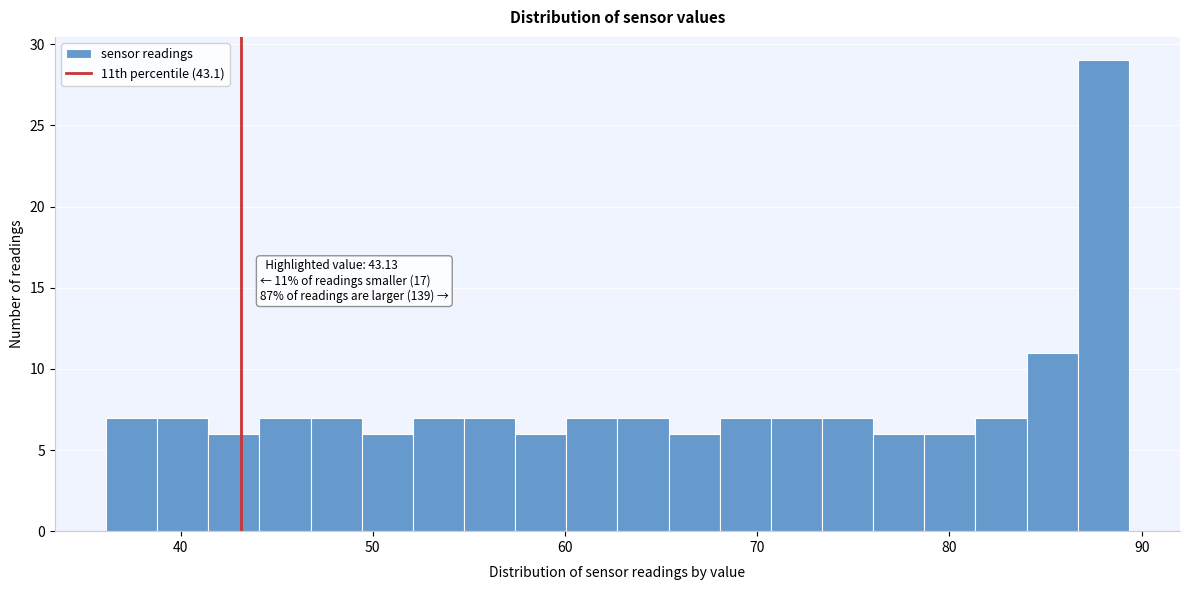

Around what value on the x-axis is the tallest bar? Give the approximate position of its centre, as read against the axis.

88